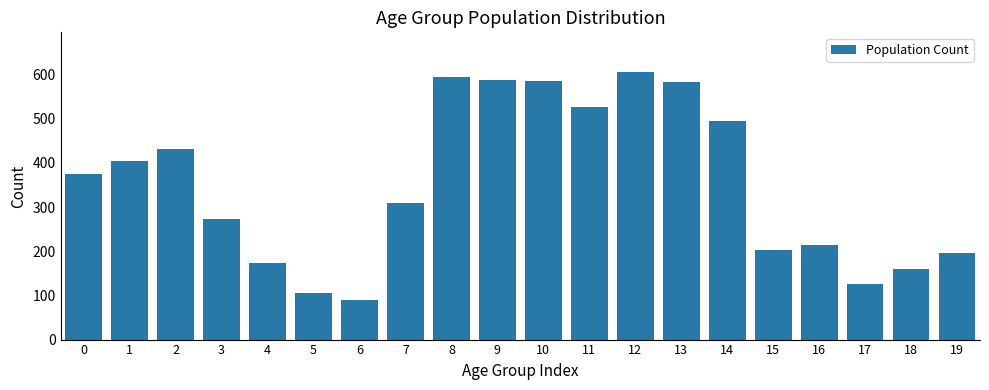

What is the maximum value shown in the chart?

605